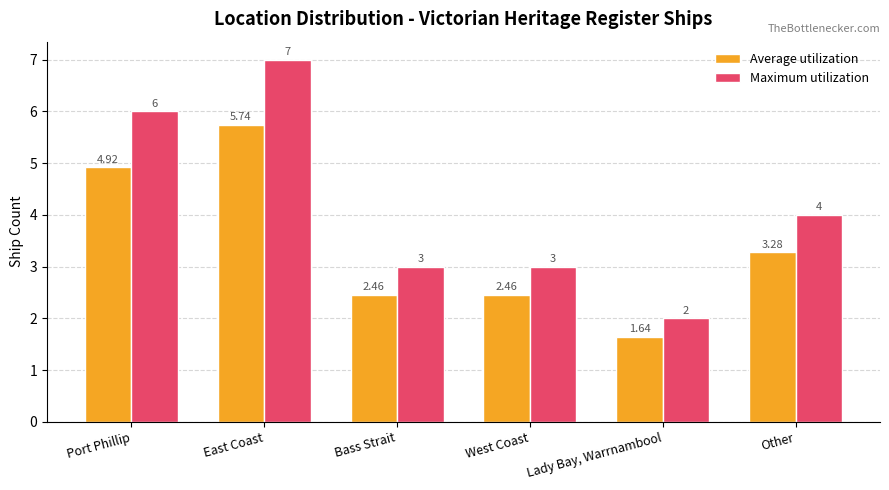

What is the average value of the Maximum utilization series?

4.2